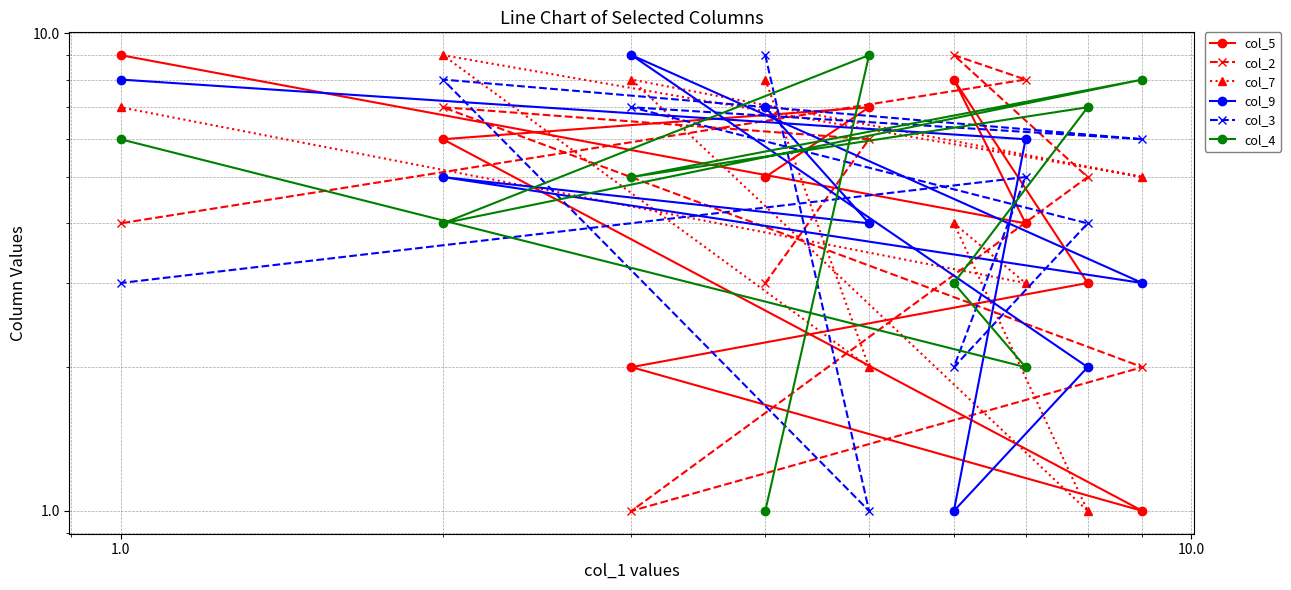

True or false: col_5 and col_3 cross at least once.

True